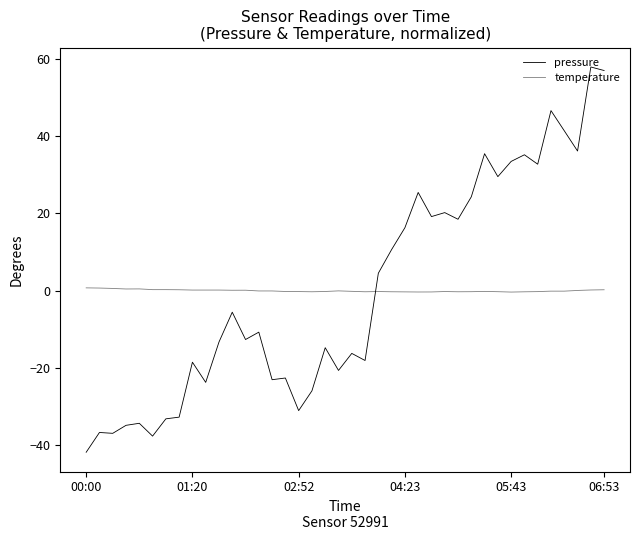

Does the chart have visible grid lines?

No